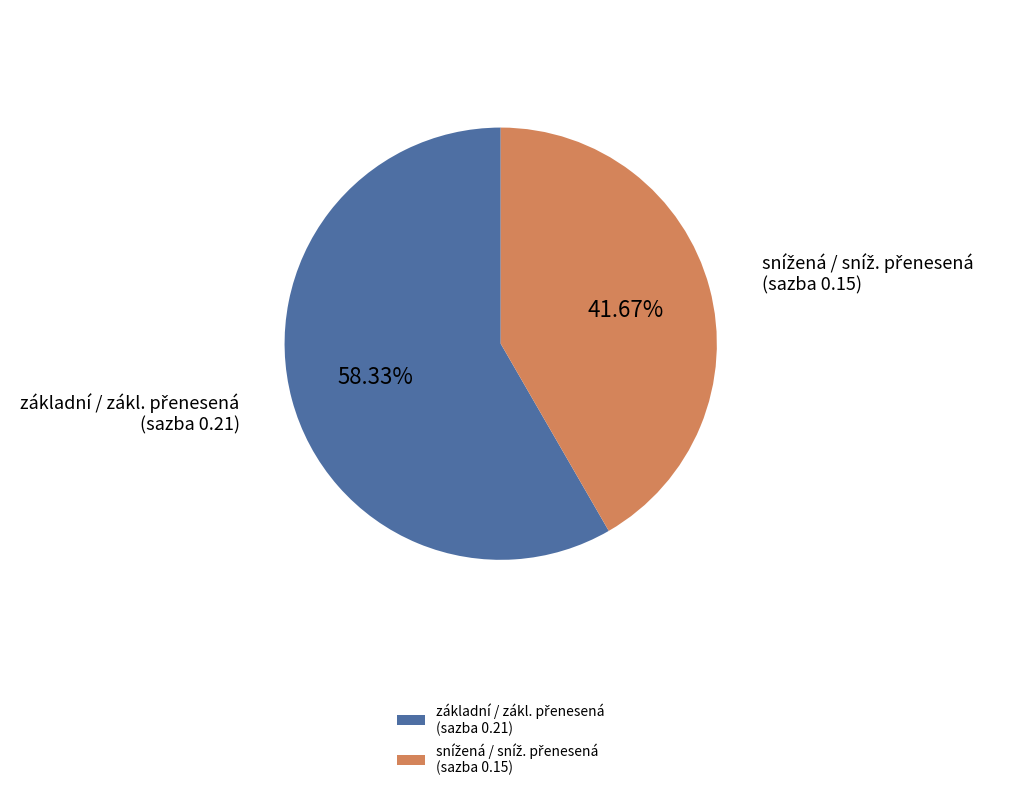

Does any single category account for the majority?

Yes